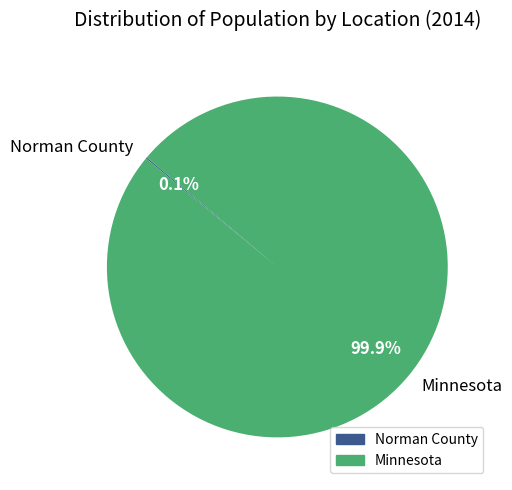

Is Minnesota the majority of the pie?

Yes